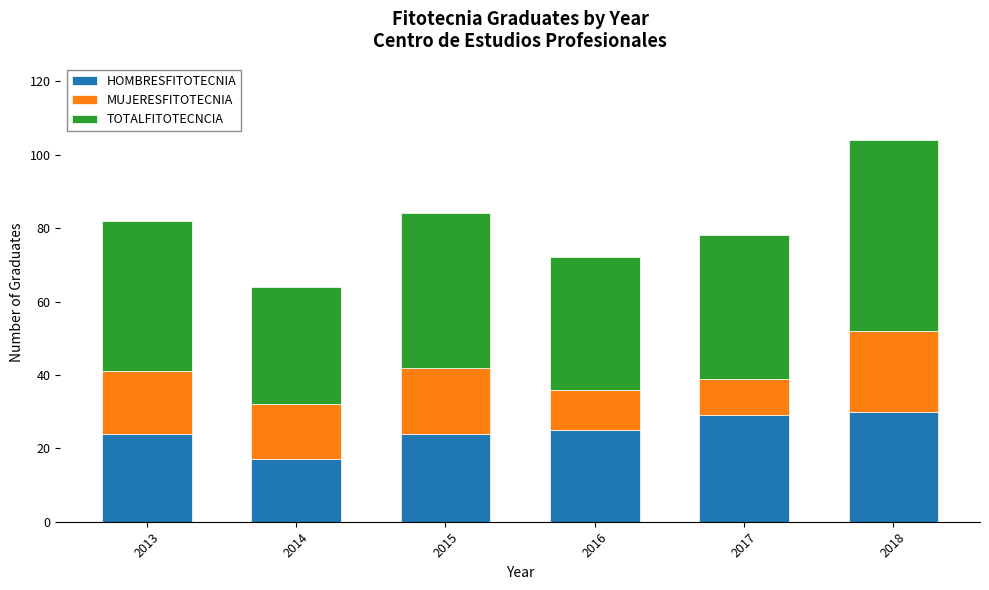

What is the highest value of the HOMBRESFITOTECNIA series?

30